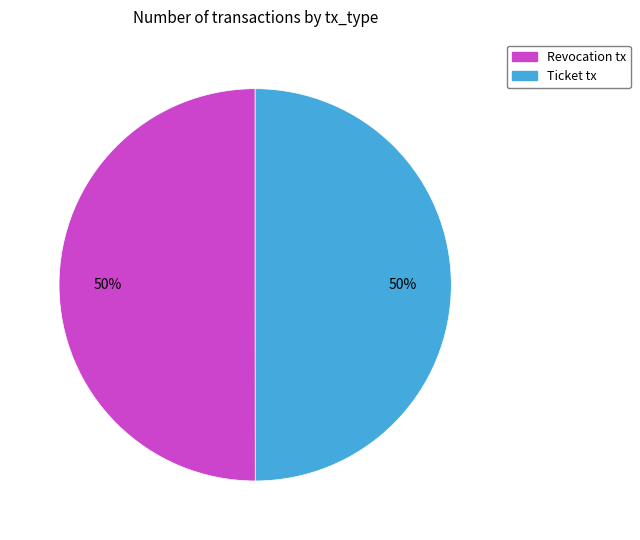

What percentage is the Ticket slice, to the nearest percent?

50%